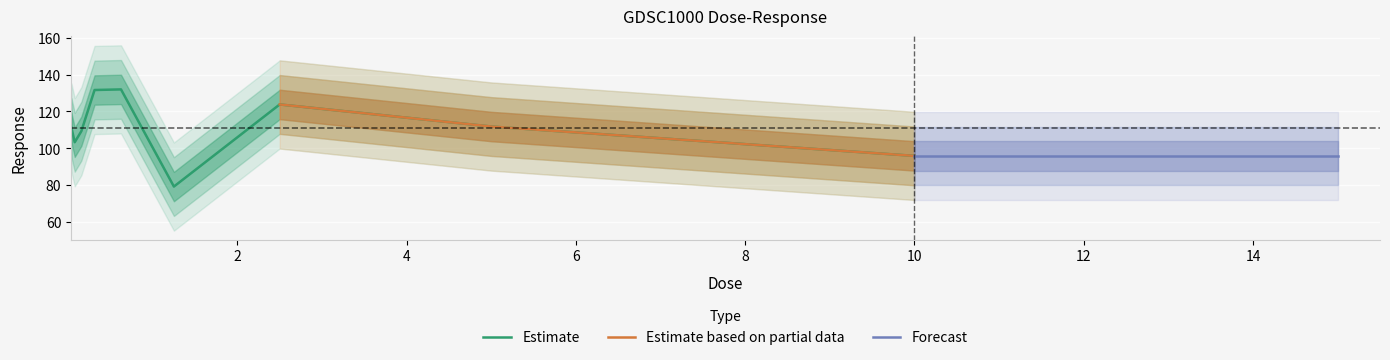

The chart shows a value of 83.5 at 0.625. True or false?

False